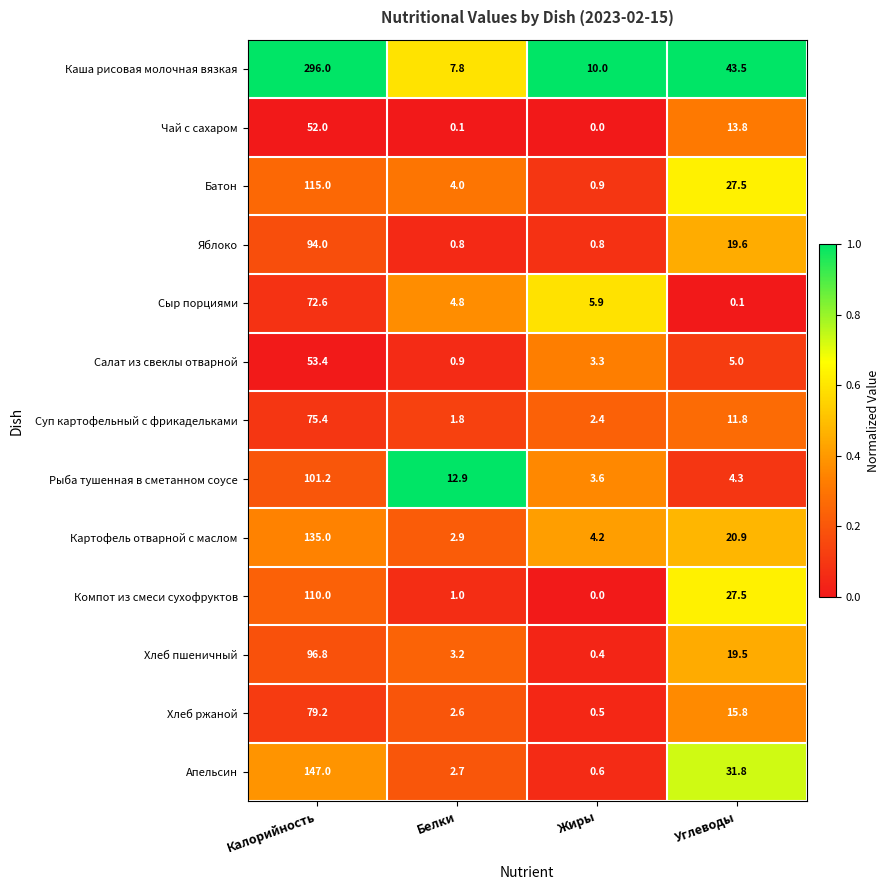

Which series has the largest total across all categories?

Каша рисовая молочная вязкая